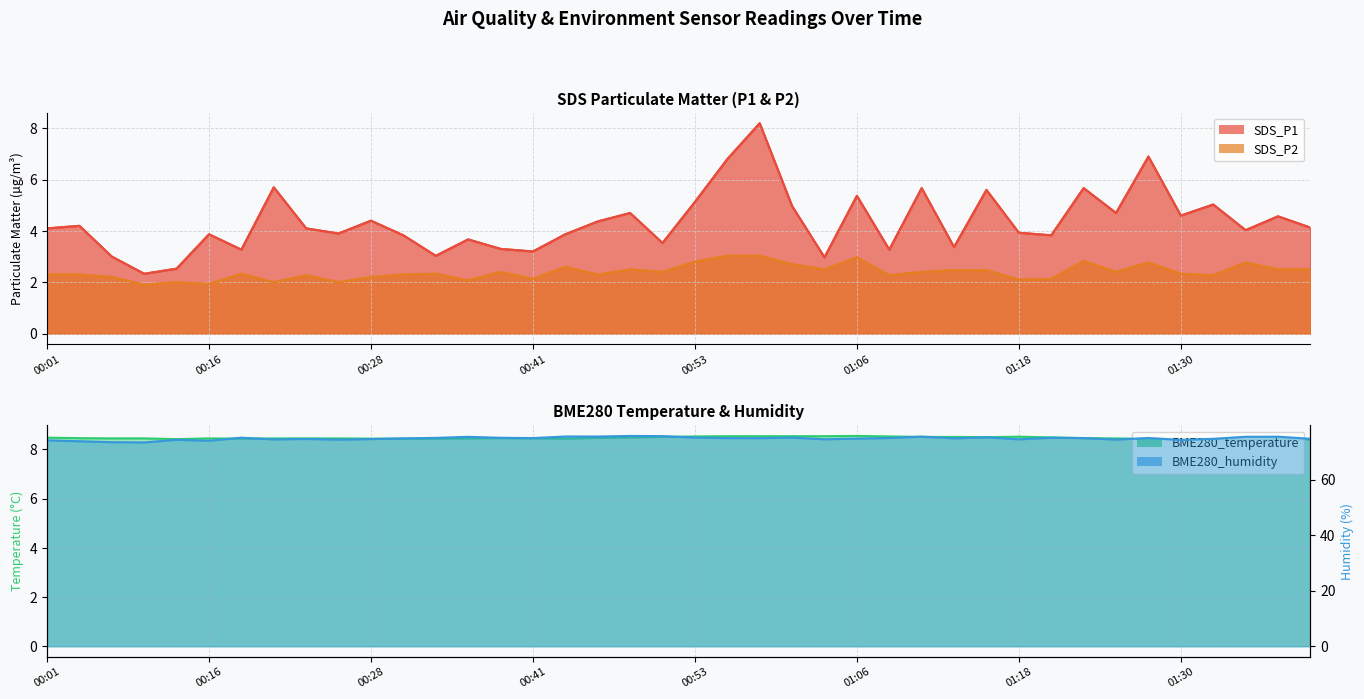

At which category does SDS_P1 reach its first local valley?

00:11